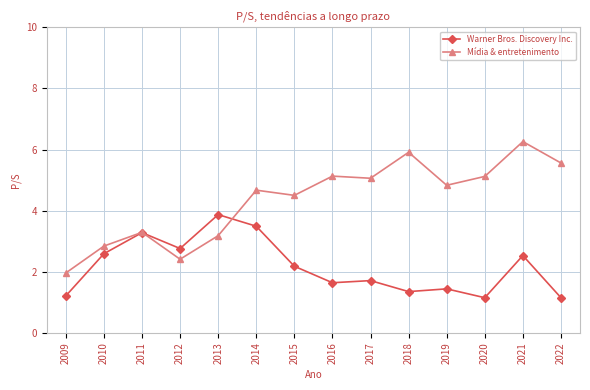

True or false: Warner Bros. Discovery Inc. has a value of 4.6 at 2014.

False